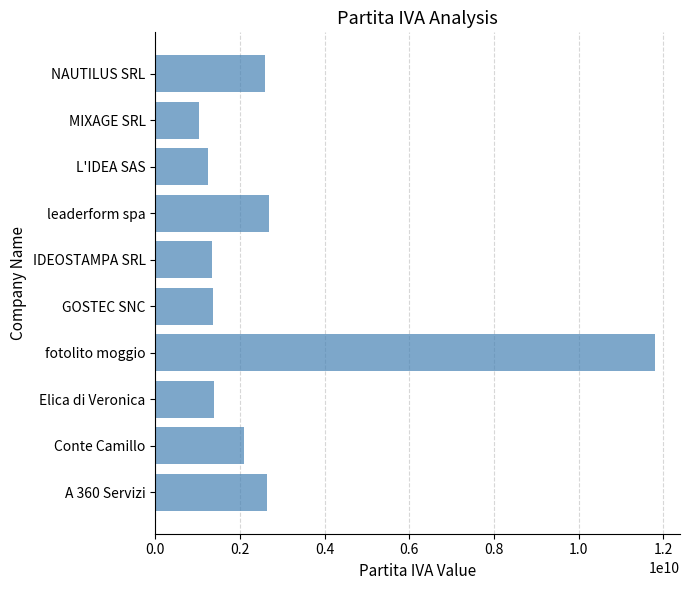

True or false: the data shows 1238380412 at L'IDEA SAS.

True